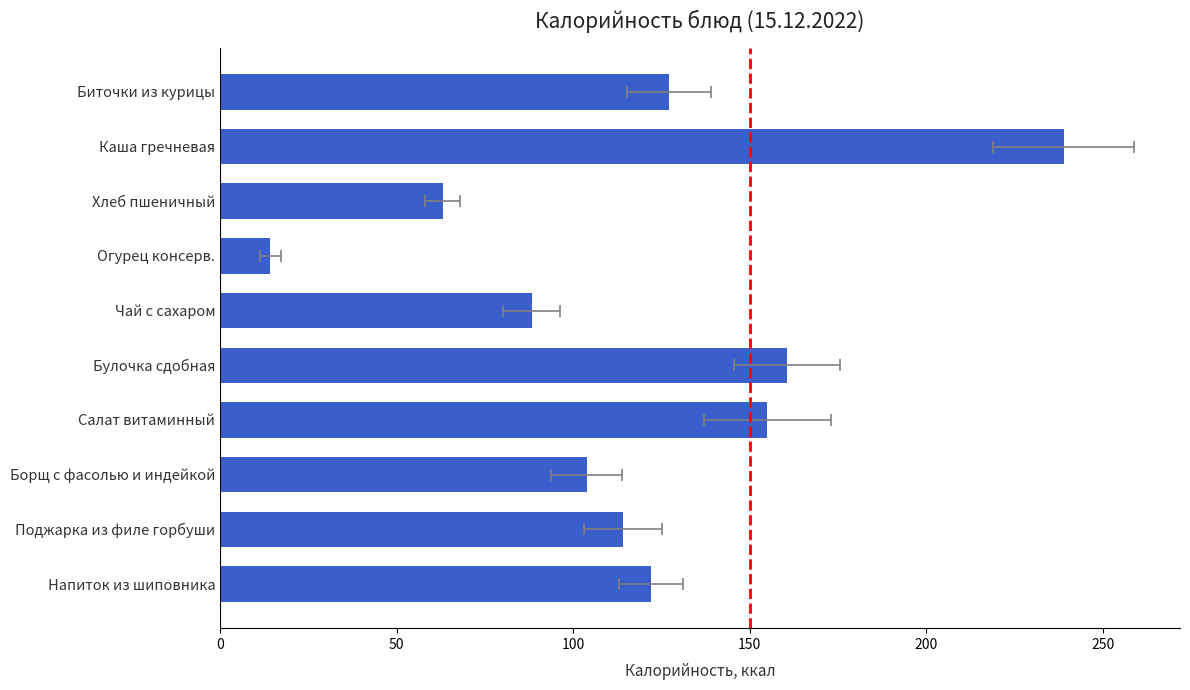

Approximately how many times larger is the value at Каша гречневая compared to Салат витаминный?

1.5